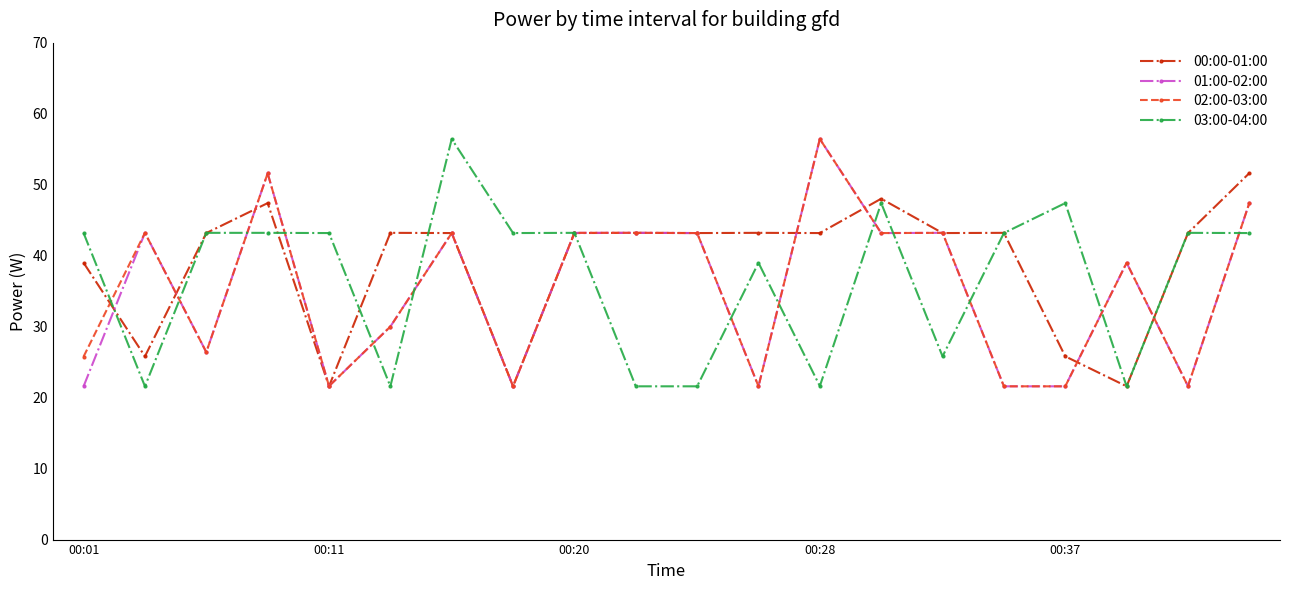

What is the lowest value of the 02:00-03:00 series?

21.6